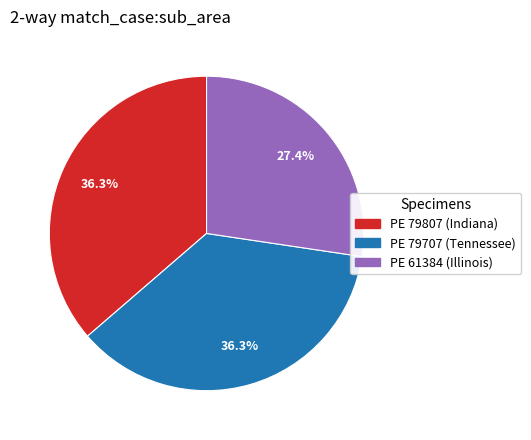

Count the number of slices in the pie.

3